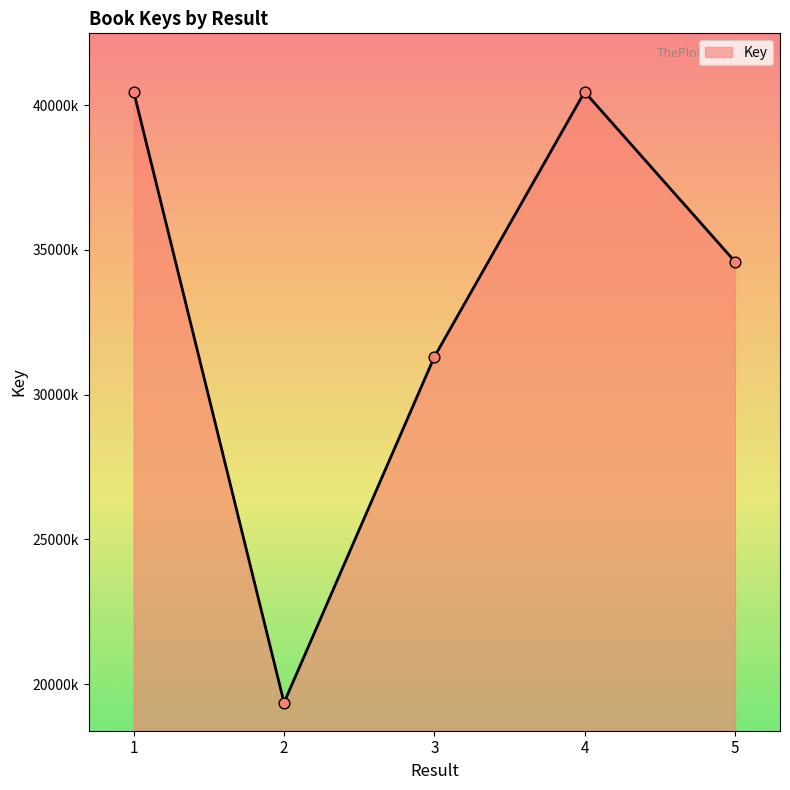

Between 3 and 4, which is larger?

4